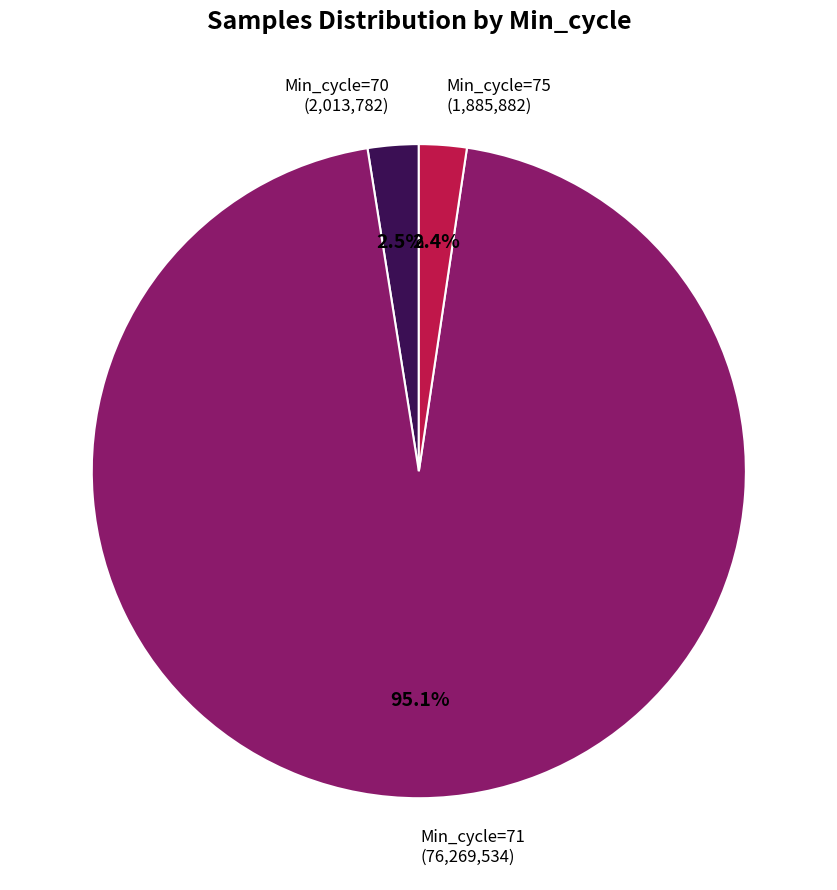

How many segments does this pie chart have?

3